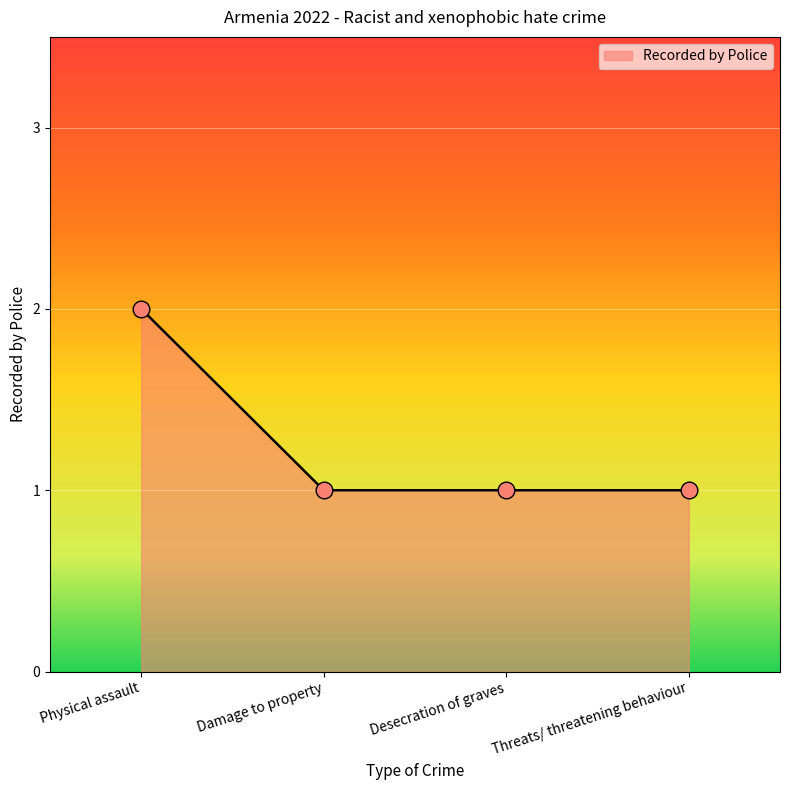

True or false: the data has more than 0 interior local peaks.

False